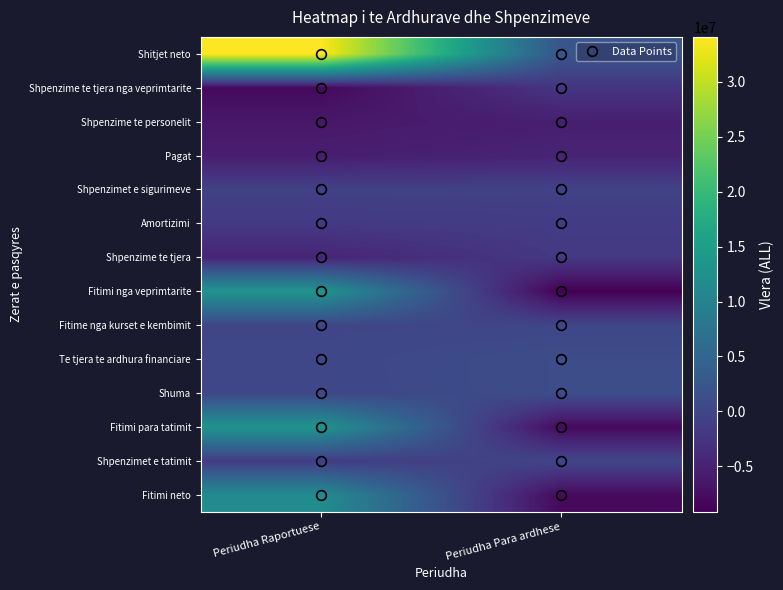

What is the minimum value shown in the chart?

-9109628